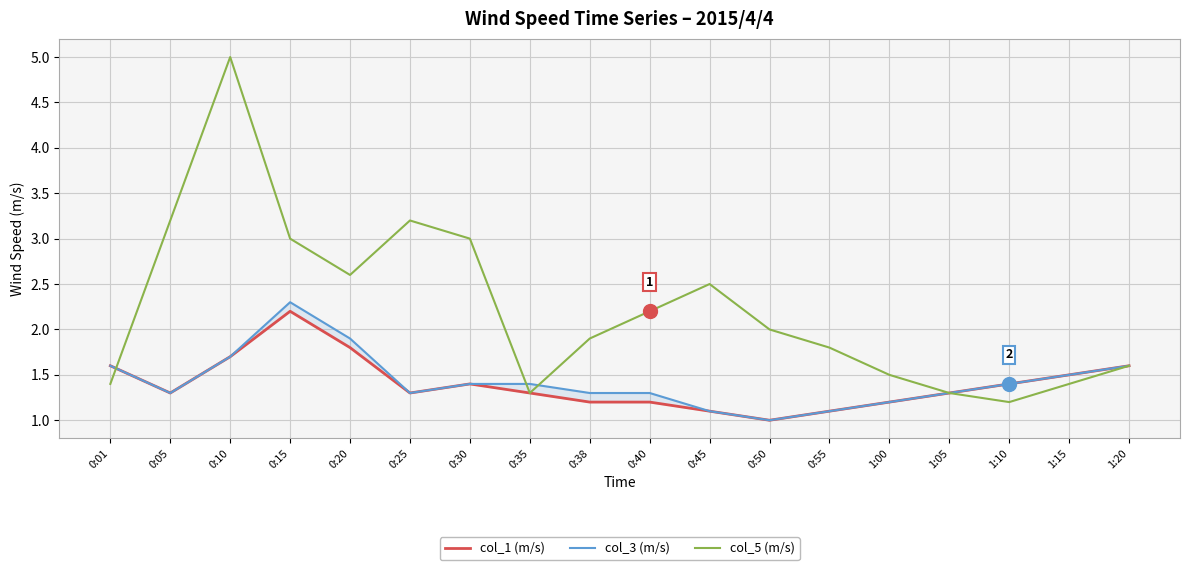

True or false: col_3 (m/s) has more than 1 points higher than both neighbors.

False